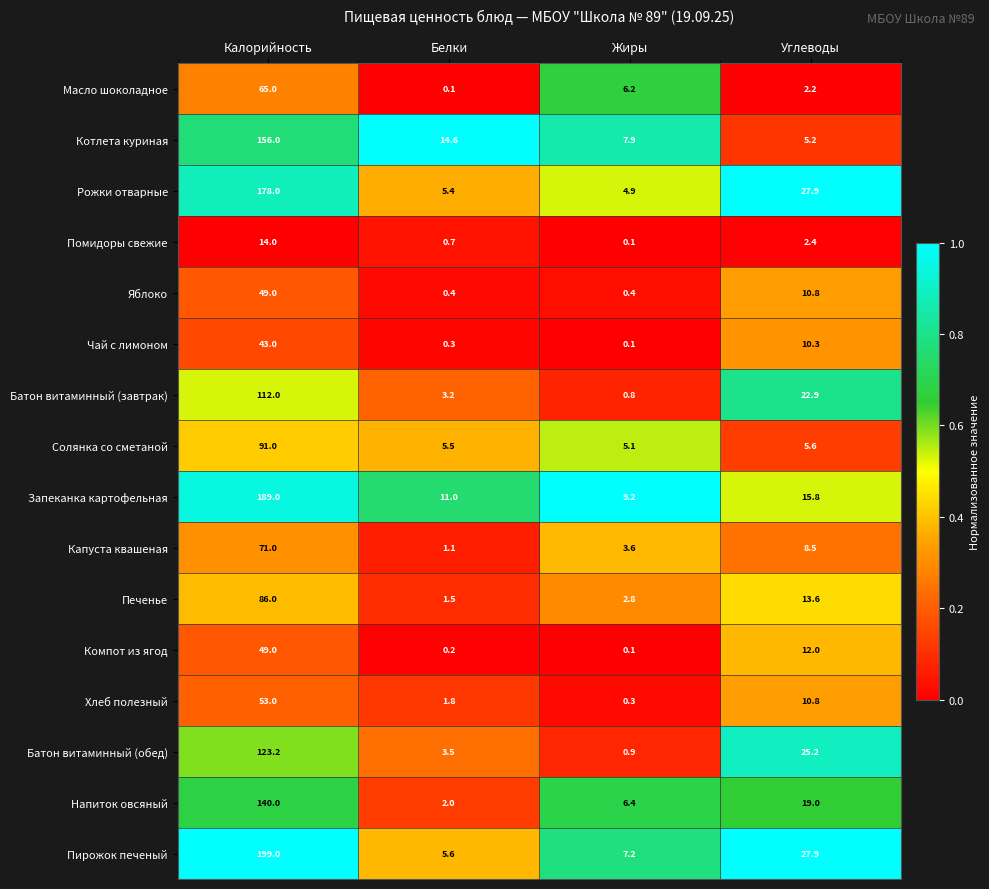

What is the maximum value shown in the chart?

199.0